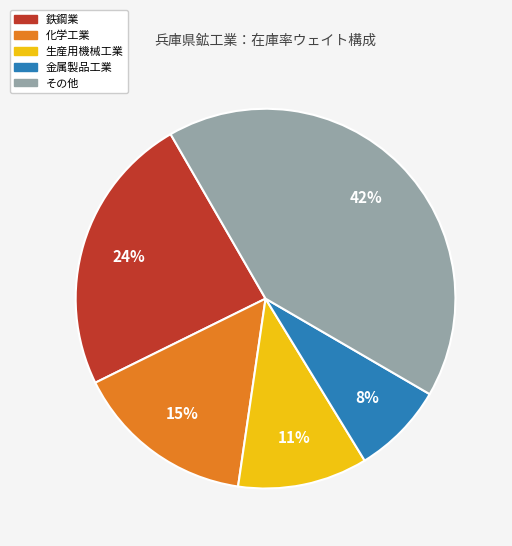

To the nearest percent, what is the difference between the largest and smallest slice percentages?

34%